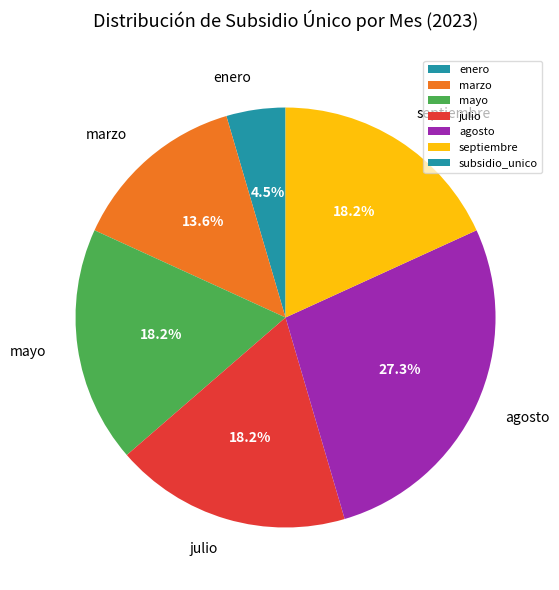

Is there a majority slice in this chart?

No